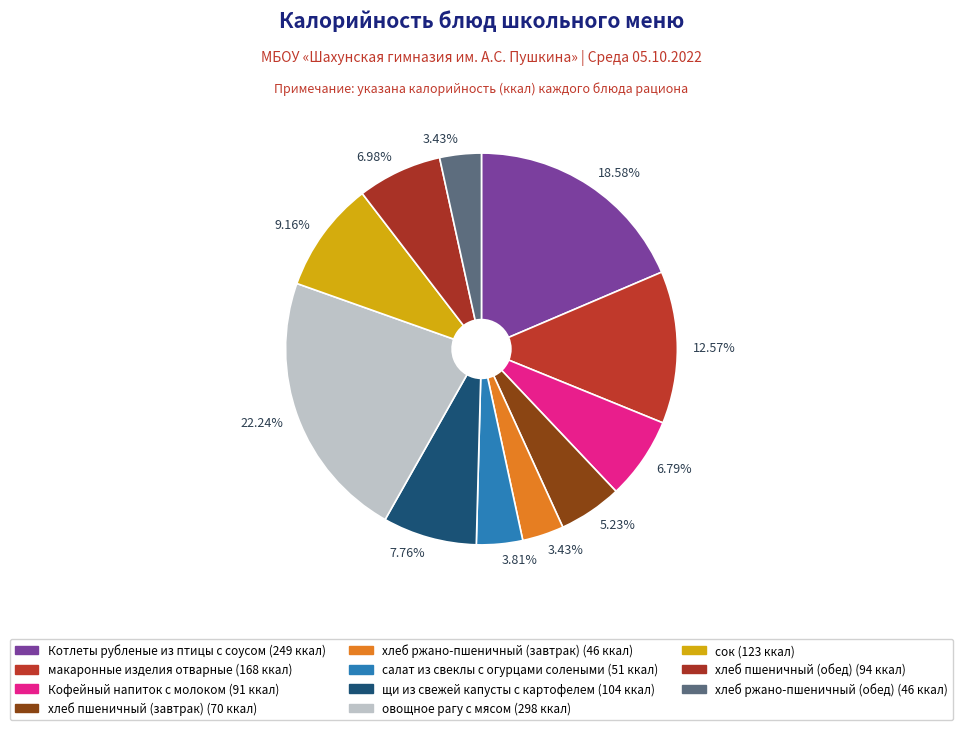

How many slices are in this pie chart?

11